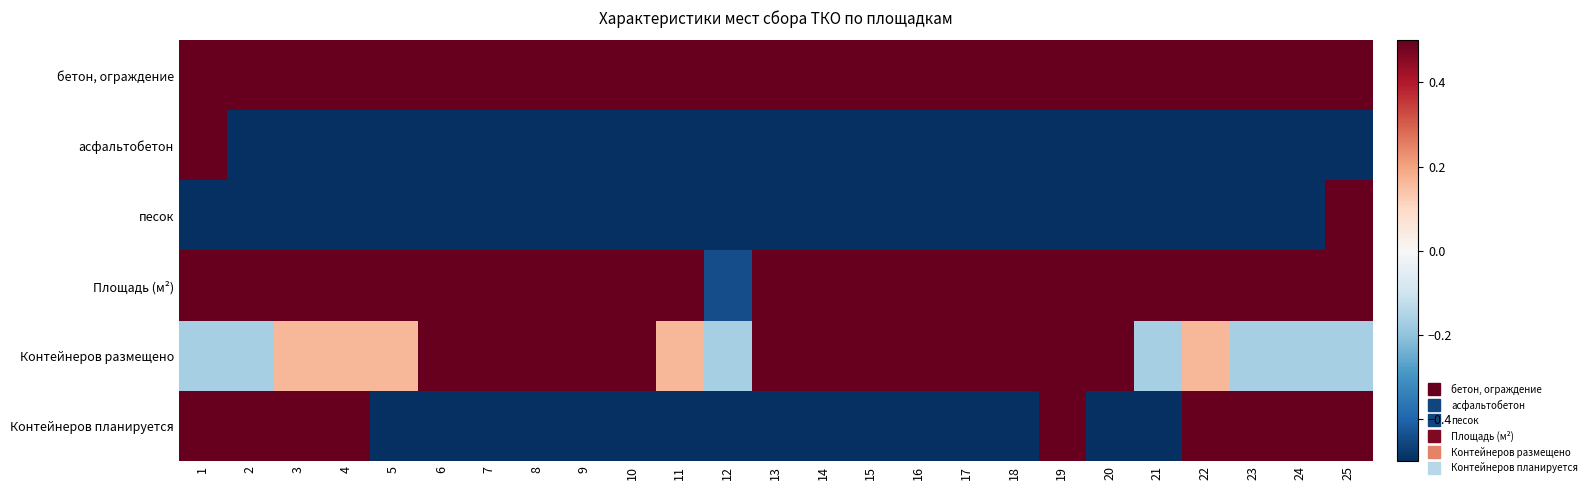

What is the smallest value displayed?

-0.5